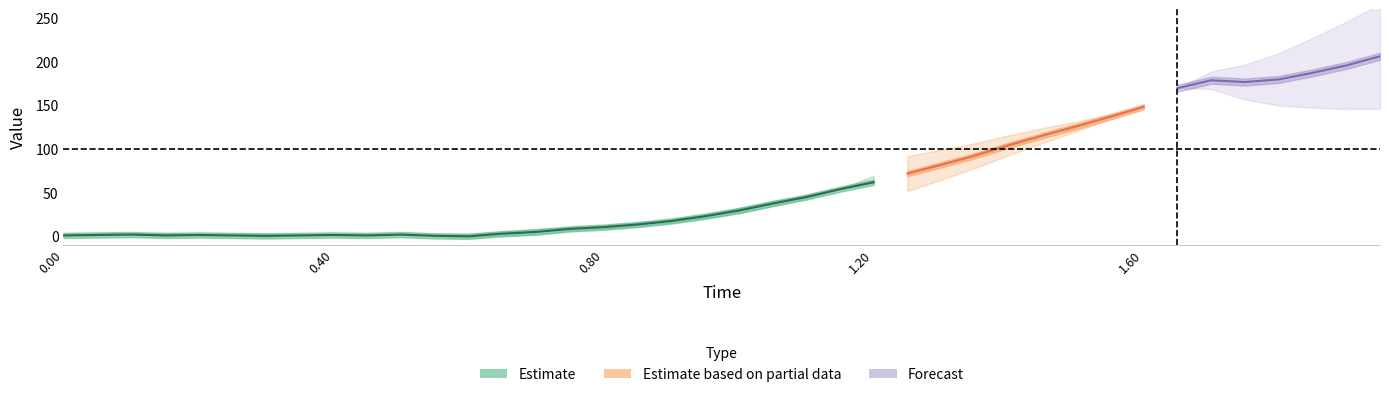

What is the total value across all series at 22?

119.1